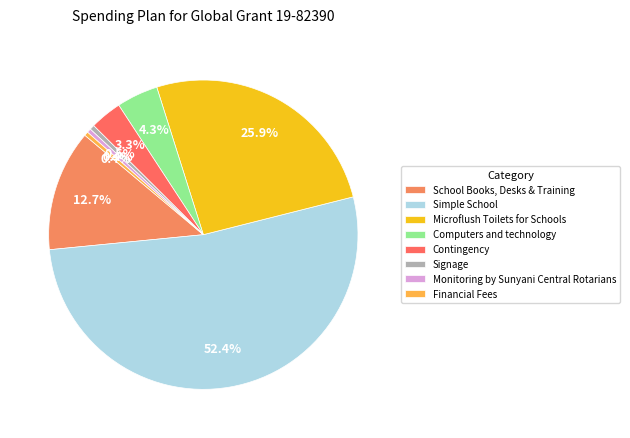

How many slices are in this pie chart?

8